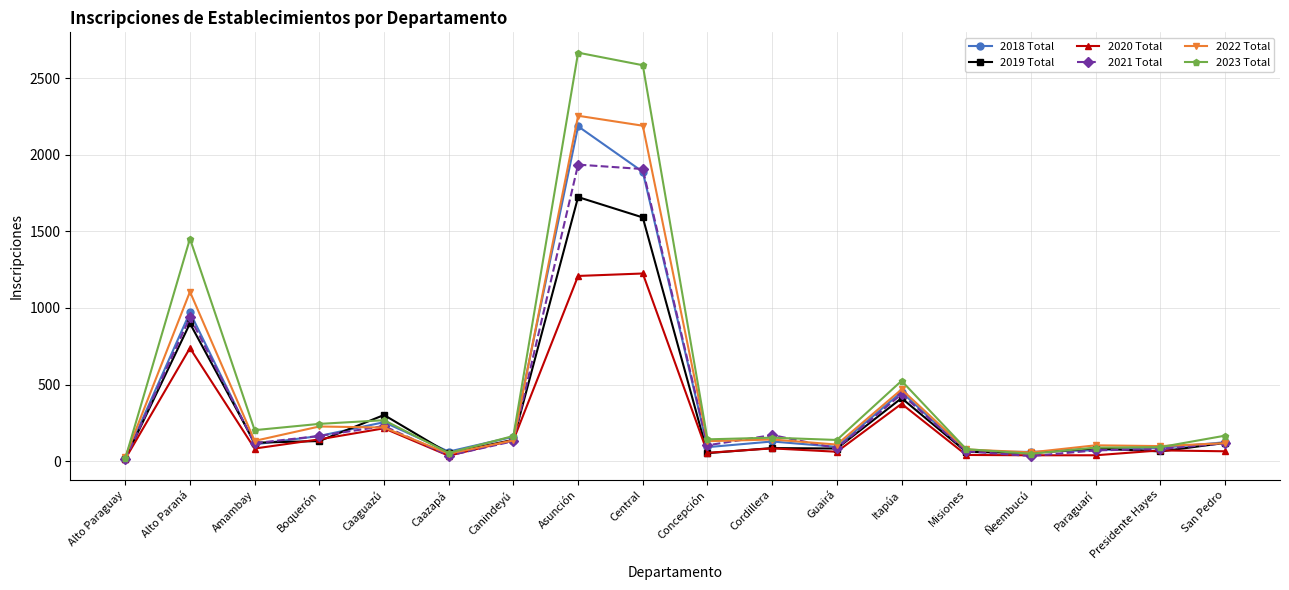

Between Boquerón and San Pedro, which series saw the biggest shift?

2022 Total